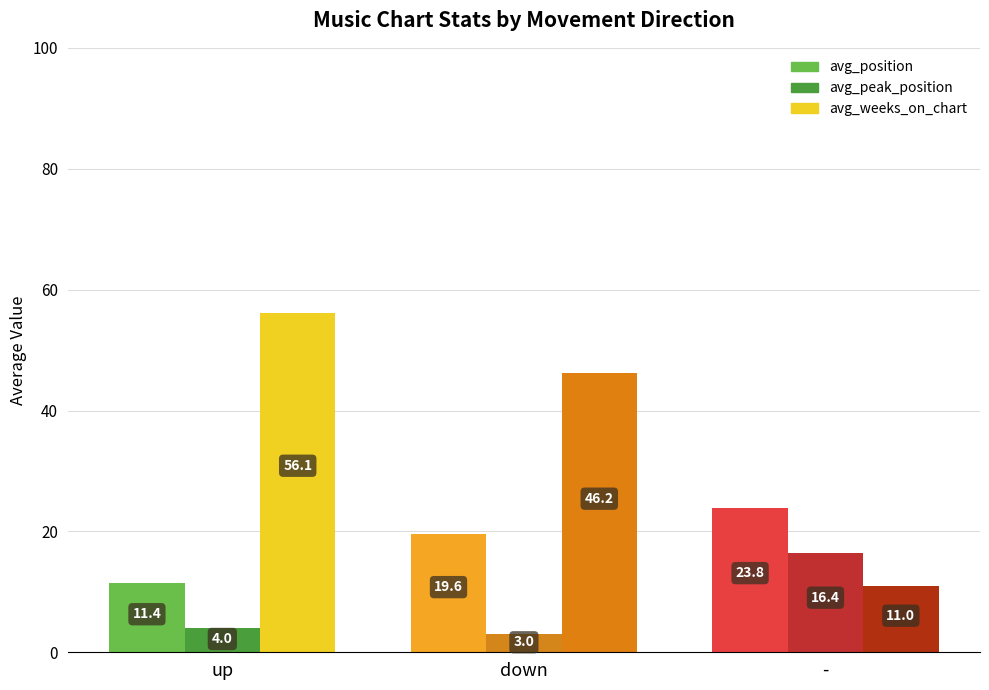

The avg_position series shows 2.5 at up. True or false?

False